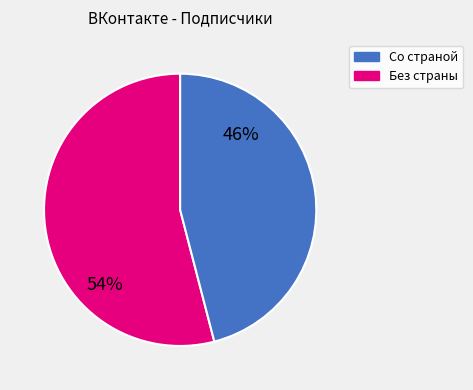

To the nearest percent, what is the difference between the largest and smallest slice percentages?

8%